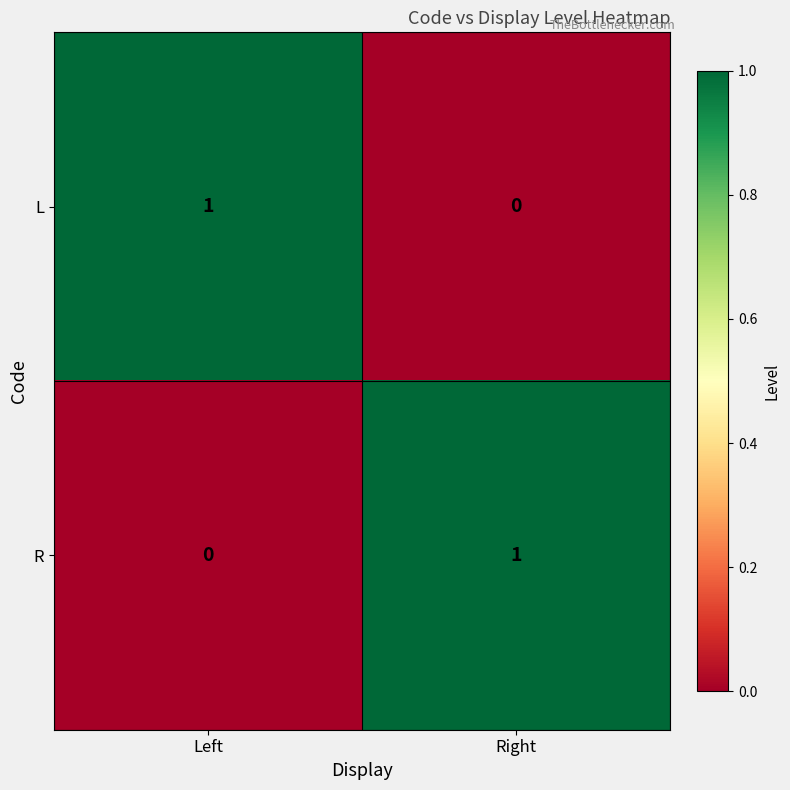

Rank the series at Left from highest to lowest value.

L, R